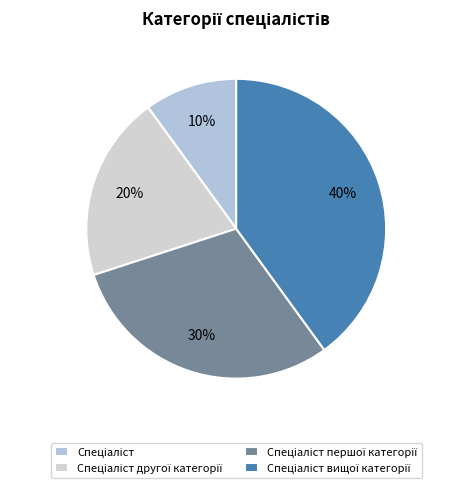

Rank the categories by value from lowest to highest.

Спеціаліст, Спеціаліст другої категорії, Спеціаліст першої категорії, Спеціаліст вищої категорії